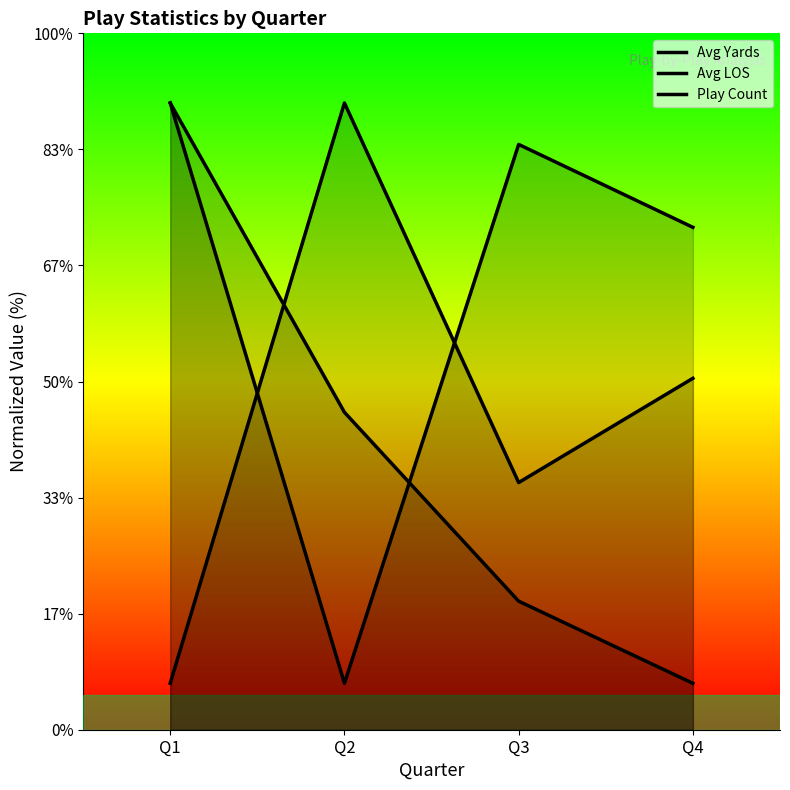

What are all the series names shown in the legend?

Avg Yards, Avg LOS, Play Count